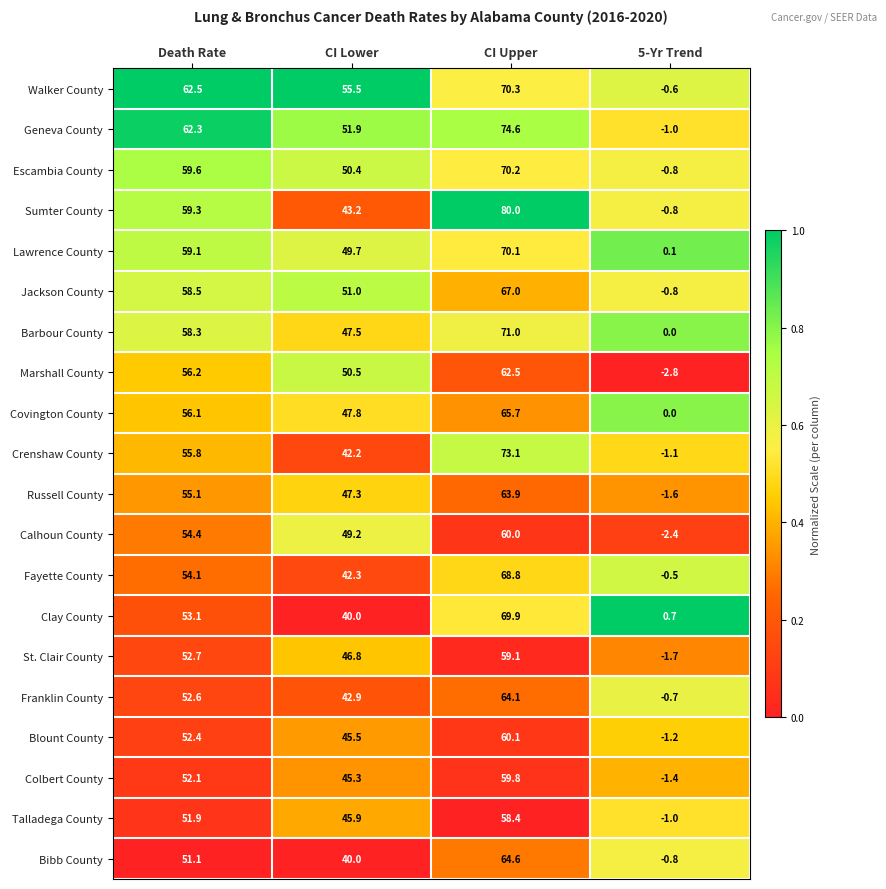

Is the value of Marshall County at CI Upper greater than the value of Walker County at CI Lower?

Yes